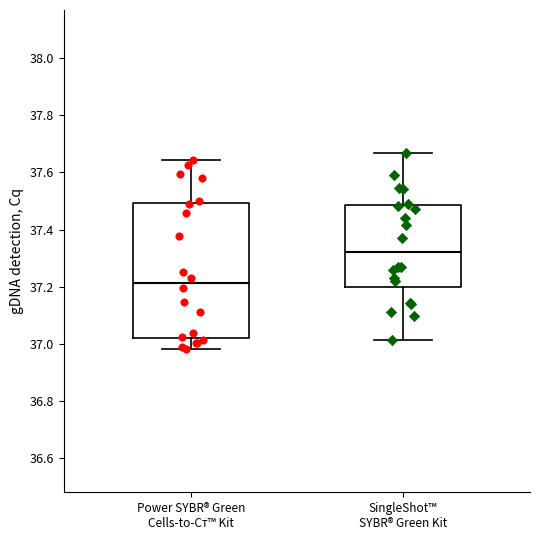

Where does the upper whisker of the box for SingleShot™ SYBR® Green Kit end on the y-axis? The values are not printed on the chart, so give them approximately, as read against the axis.

37.66